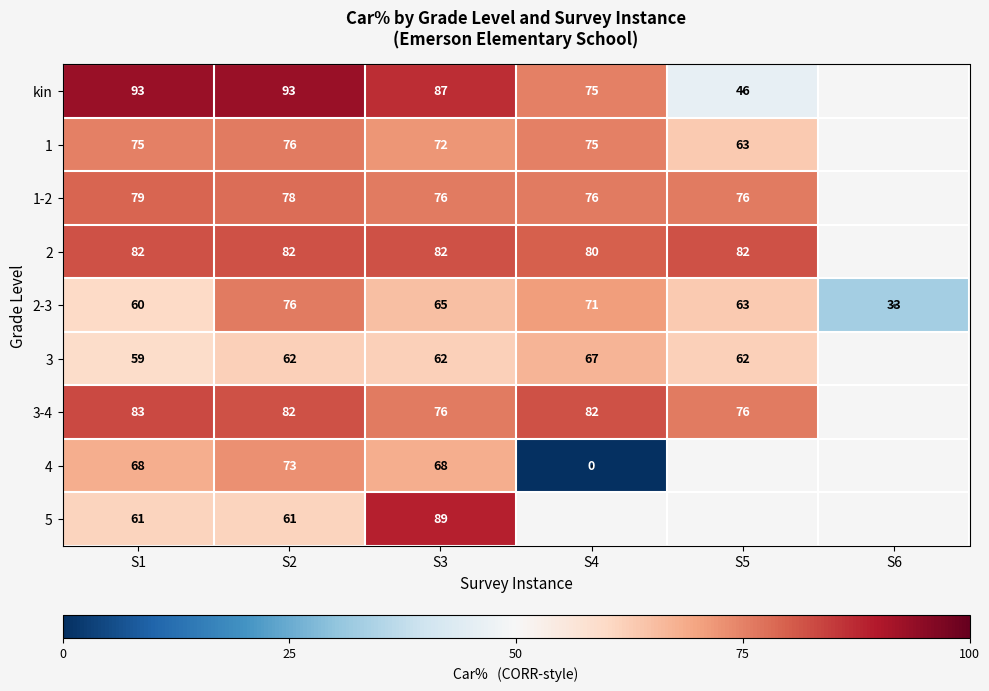

What is the spread (max minus min) of values at S5?

36.0